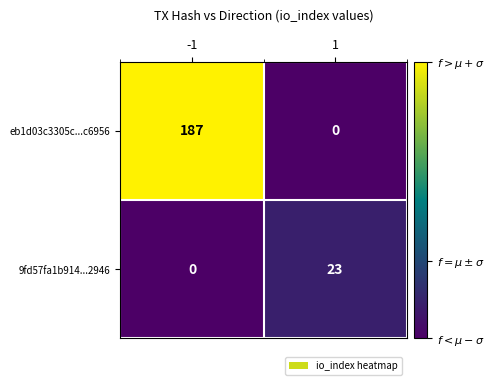

What is the total value across all series at -1?

187